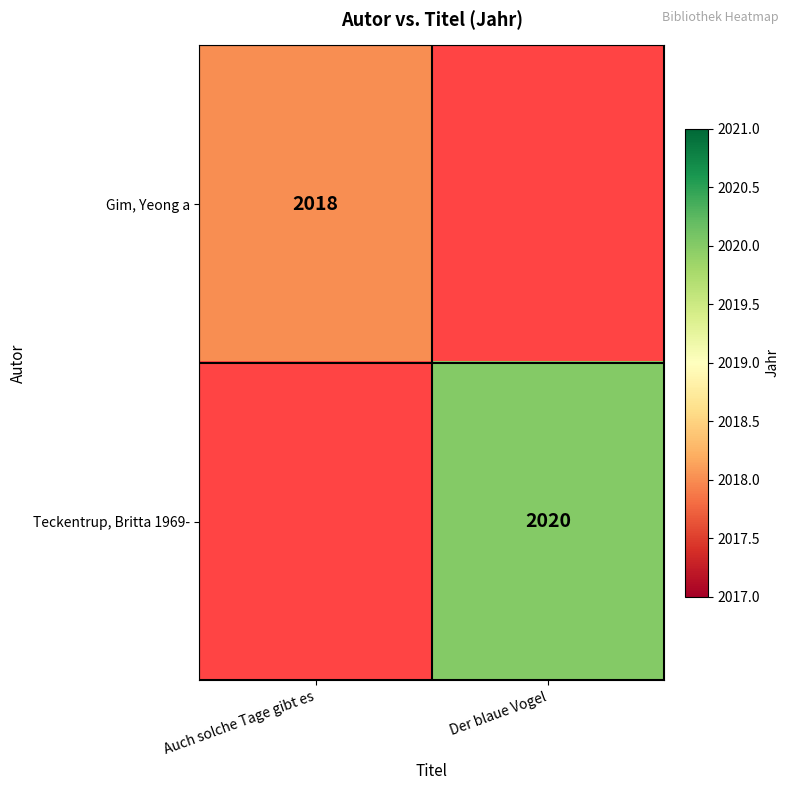

True or false: Gim, Yeong a has a value of 2018 at Auch solche Tage gibt es.

True